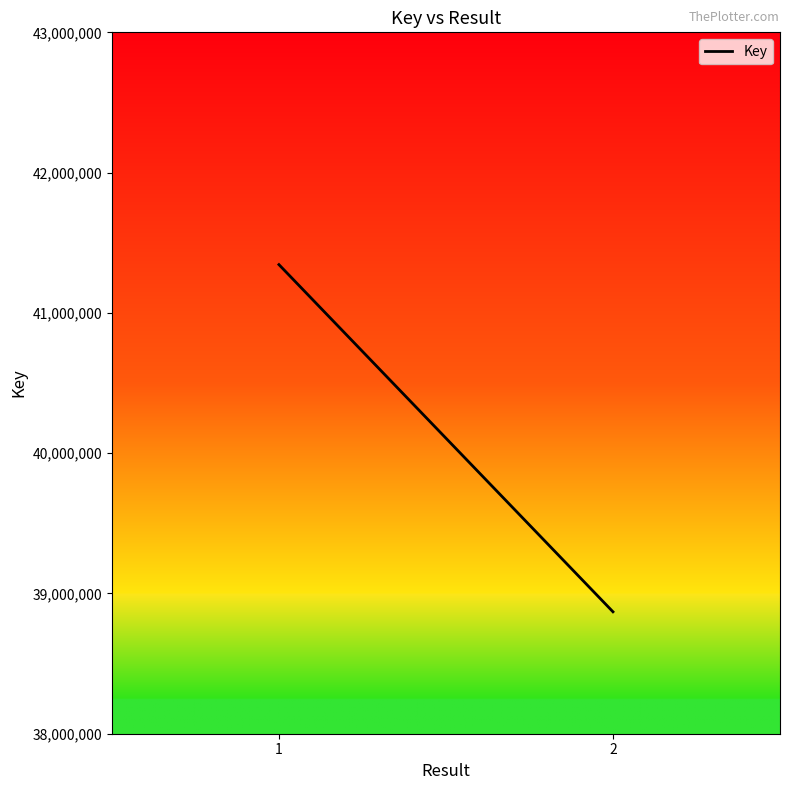

What is the difference between the values at 2 and 1?

2475083